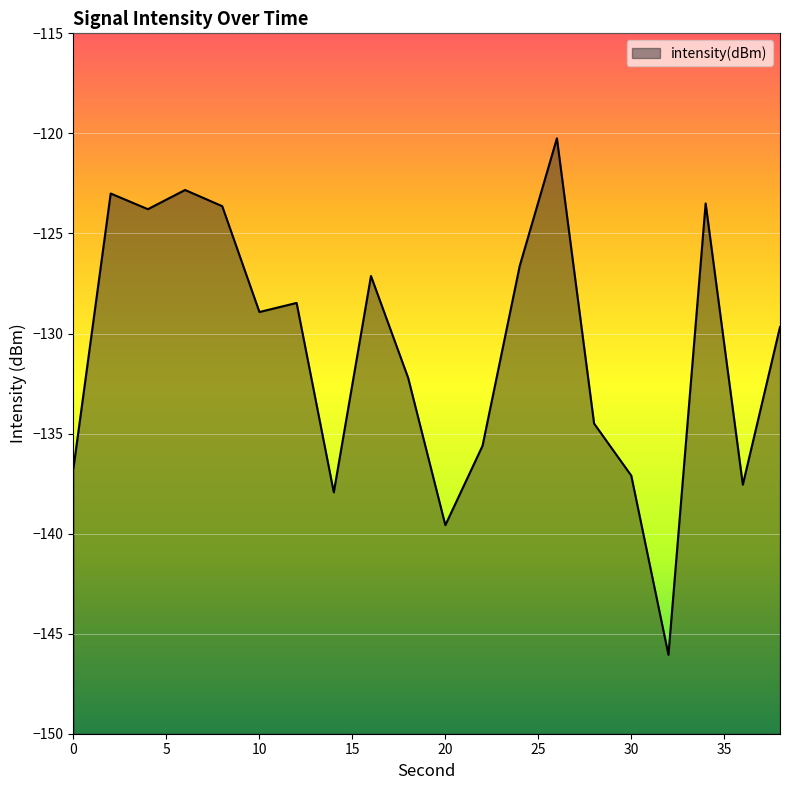

What is the smallest value displayed?

-146.1